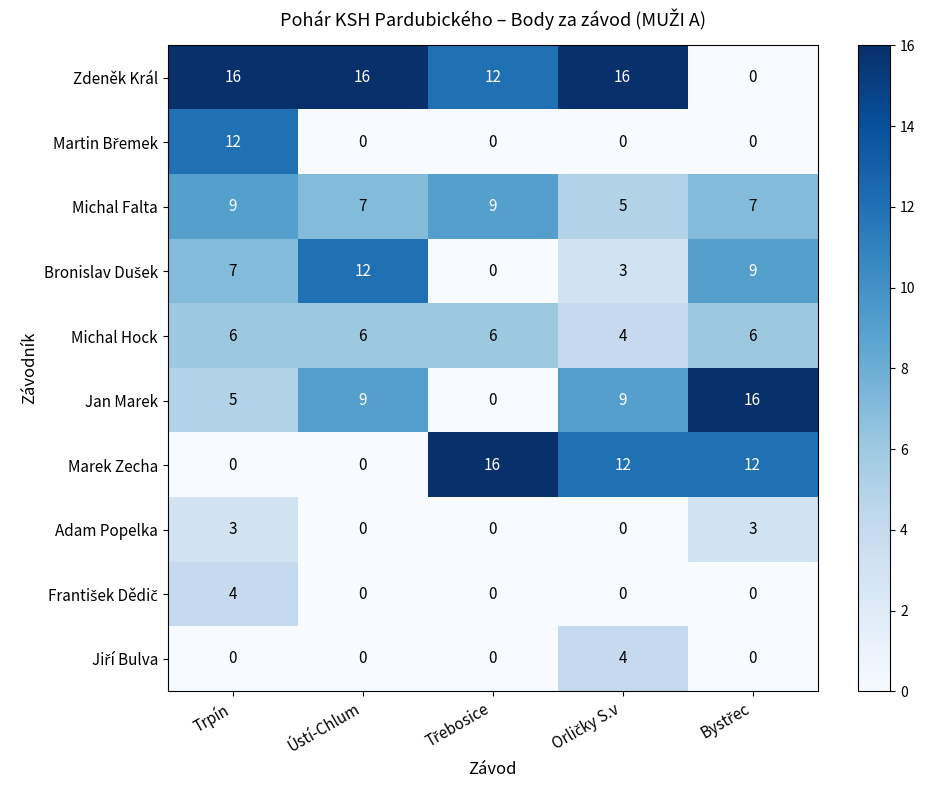

How many Marek Zecha values are between 0 and 12?

4